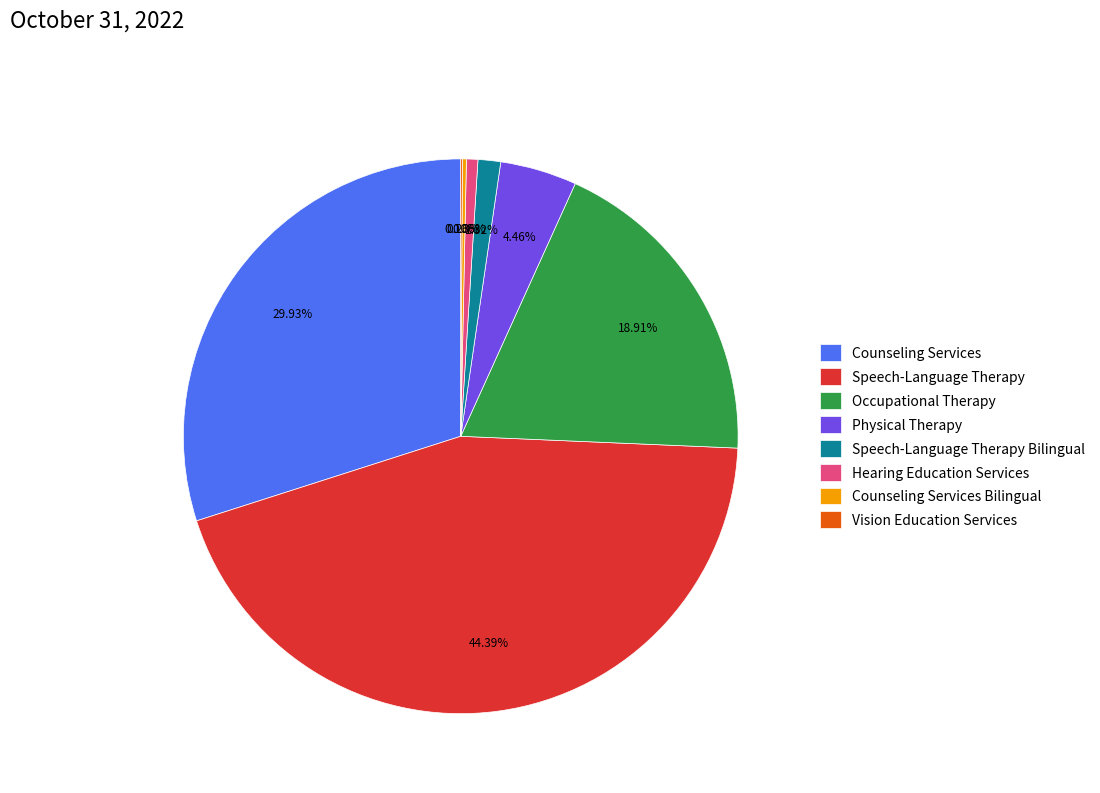

Combined, do Counseling Services and Speech-Language Therapy account for over 50%?

Yes